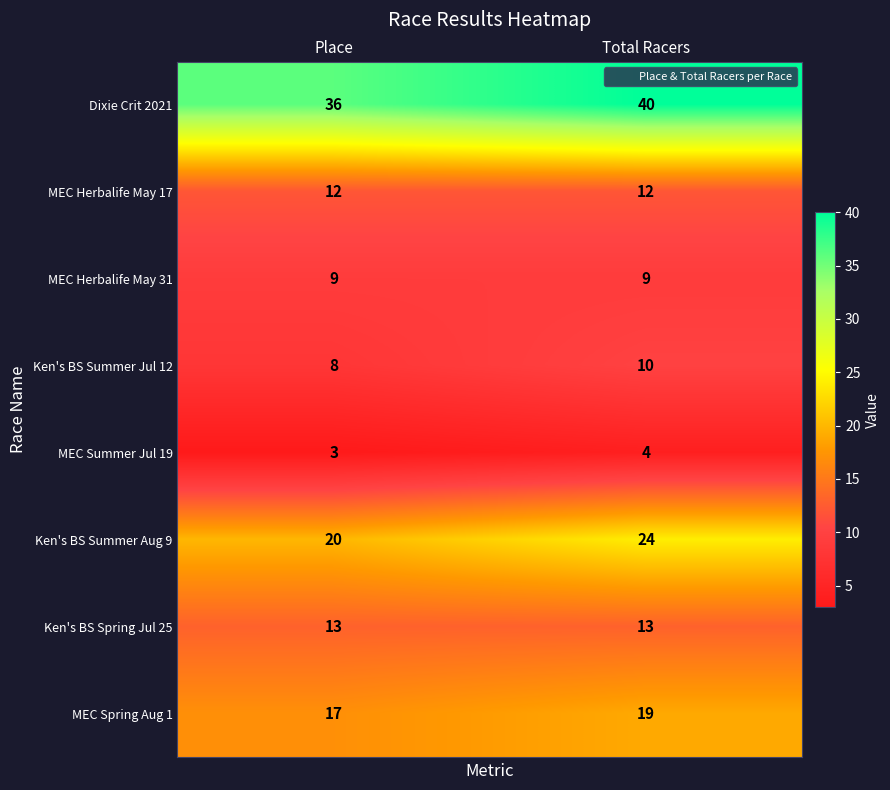

Reading left to right, transcribe all the data shown in this chart.

Dixie Crit 2021: 36	40
MEC Herbalife May 17: 12	12
MEC Herbalife May 31: 9	9
Ken's BS Summer Jul 12: 8	10
MEC Summer Jul 19: 3	4
Ken's BS Summer Aug 9: 20	24
Ken's BS Spring Jul 25: 13	13
MEC Spring Aug 1: 17	19